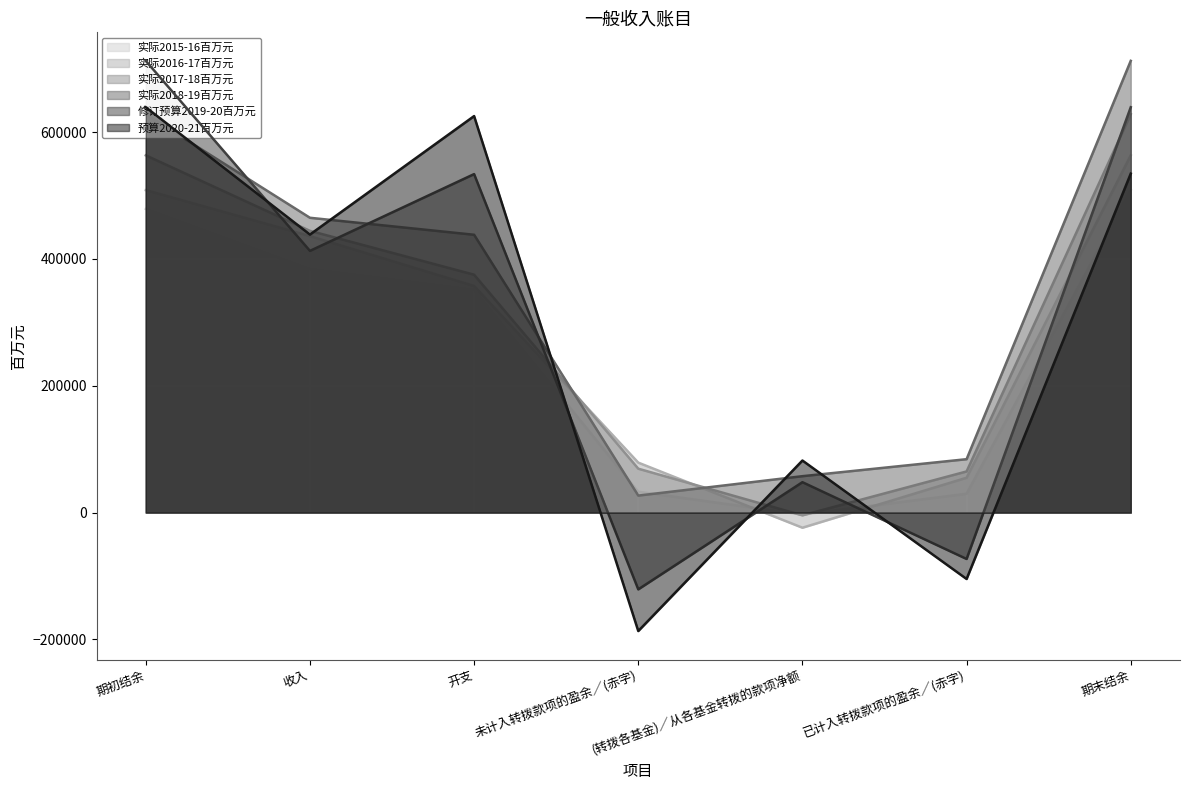

What is the label of the 3rd point from the right?

(转拨各基金)／从各基金转拨的款项净额